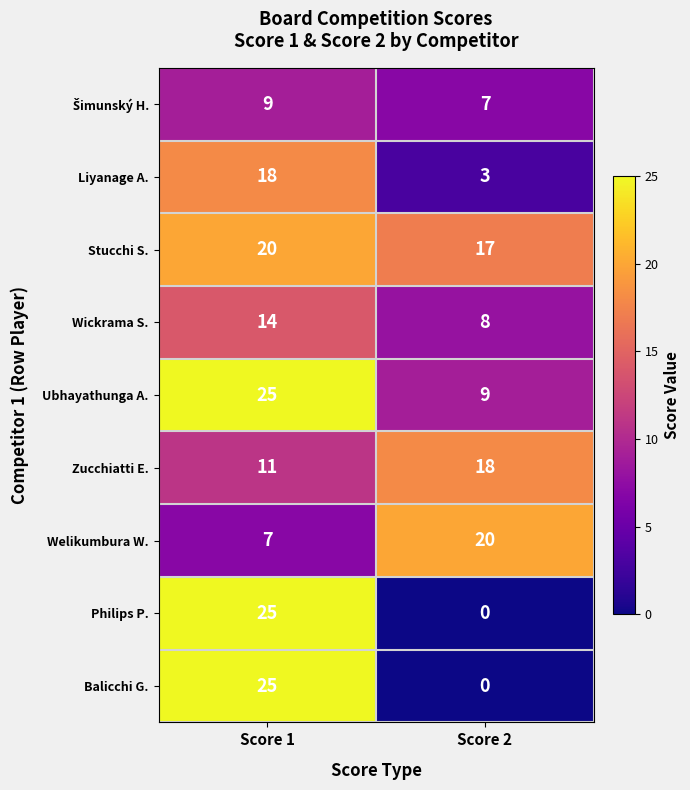

At how many categories does at least one series exceed 7?

2